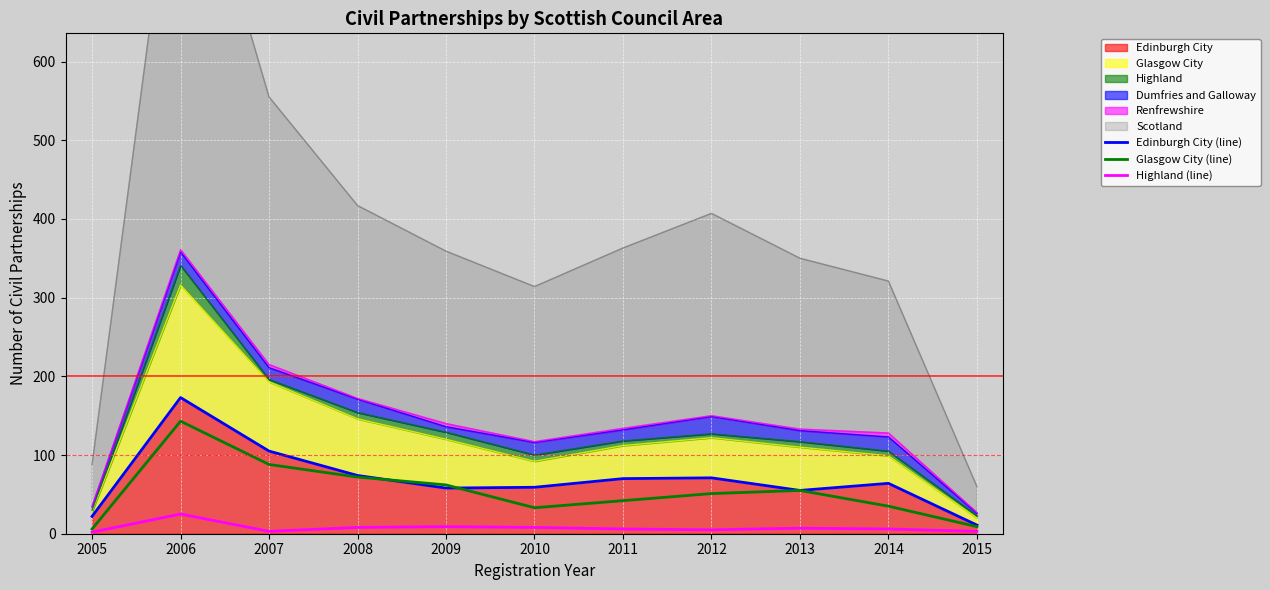

Which label corresponds to the smallest value in the chart?

2005